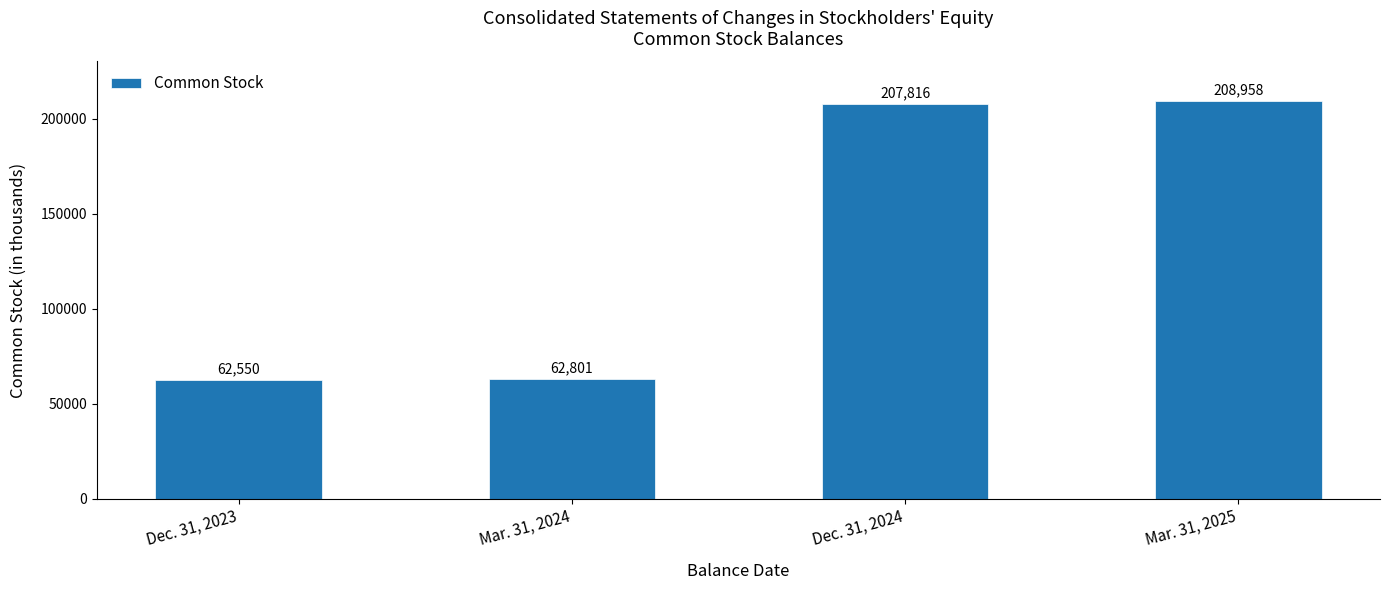

Reading left to right, extract all data points from this chart.

Dec. 31, 2023=62550	Mar. 31, 2024=62801	Dec. 31, 2024=207816	Mar. 31, 2025=208958